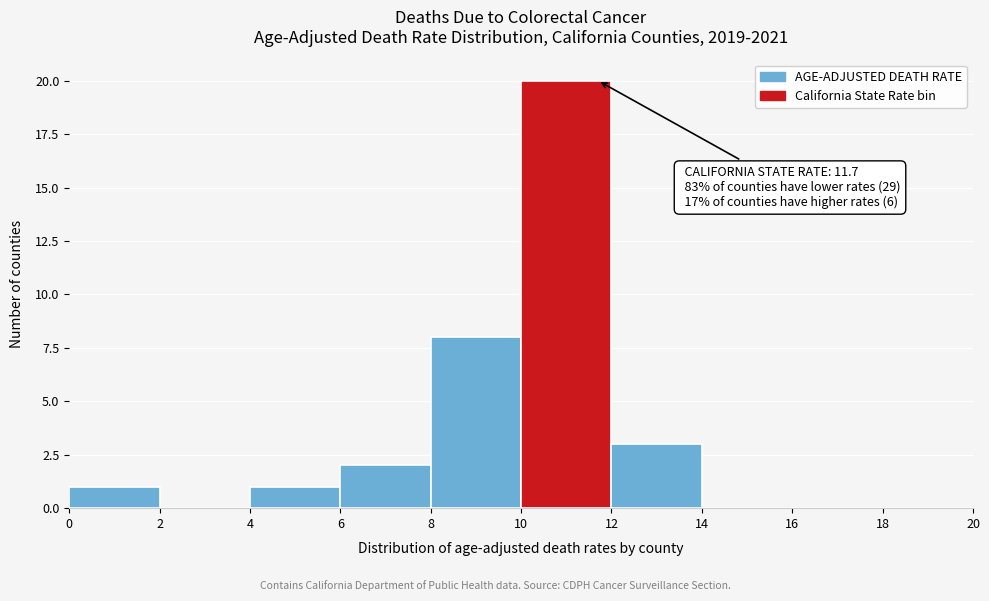

Which range on the x-axis has the tallest bar?

10 to 12